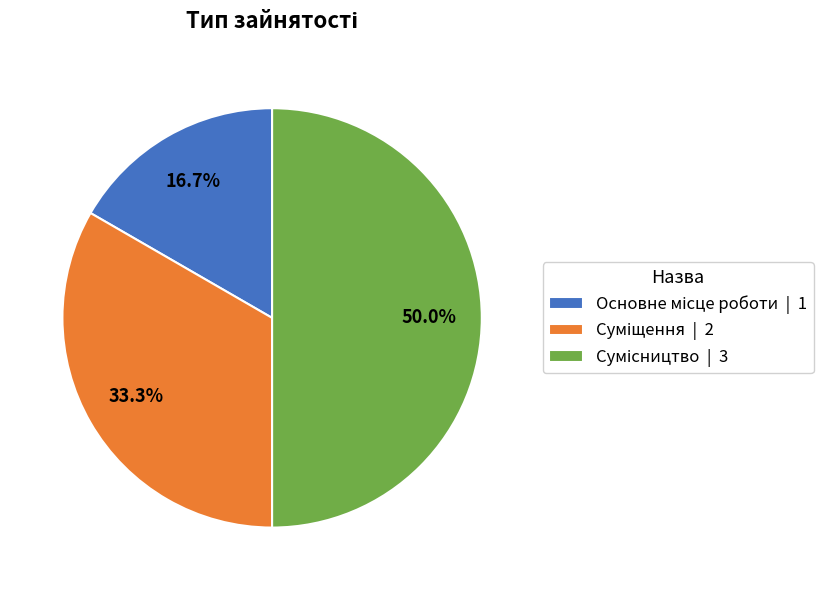

How many segments does this pie chart have?

3